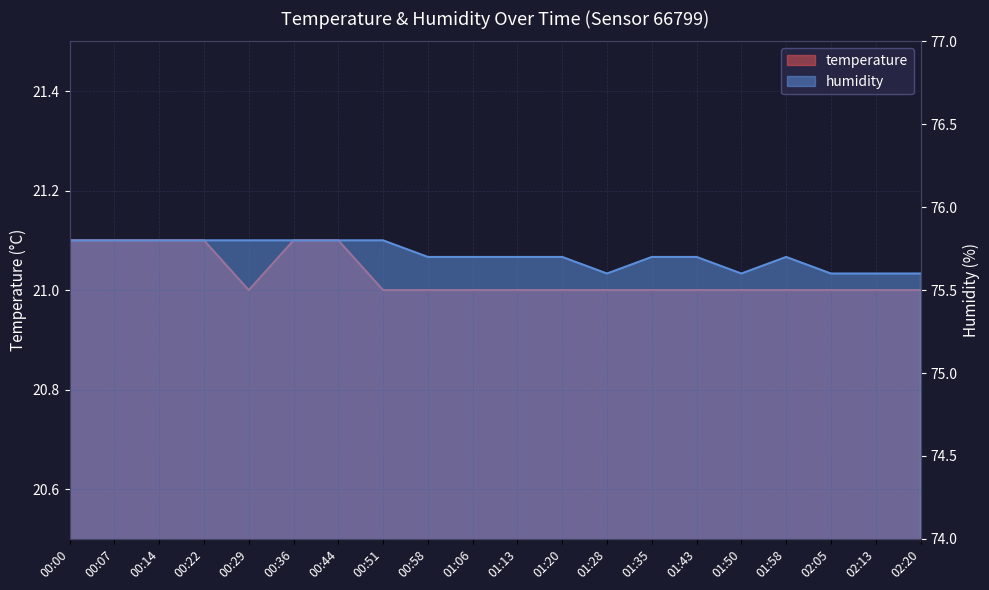

True or false: humidity and temperature cross at least once.

False